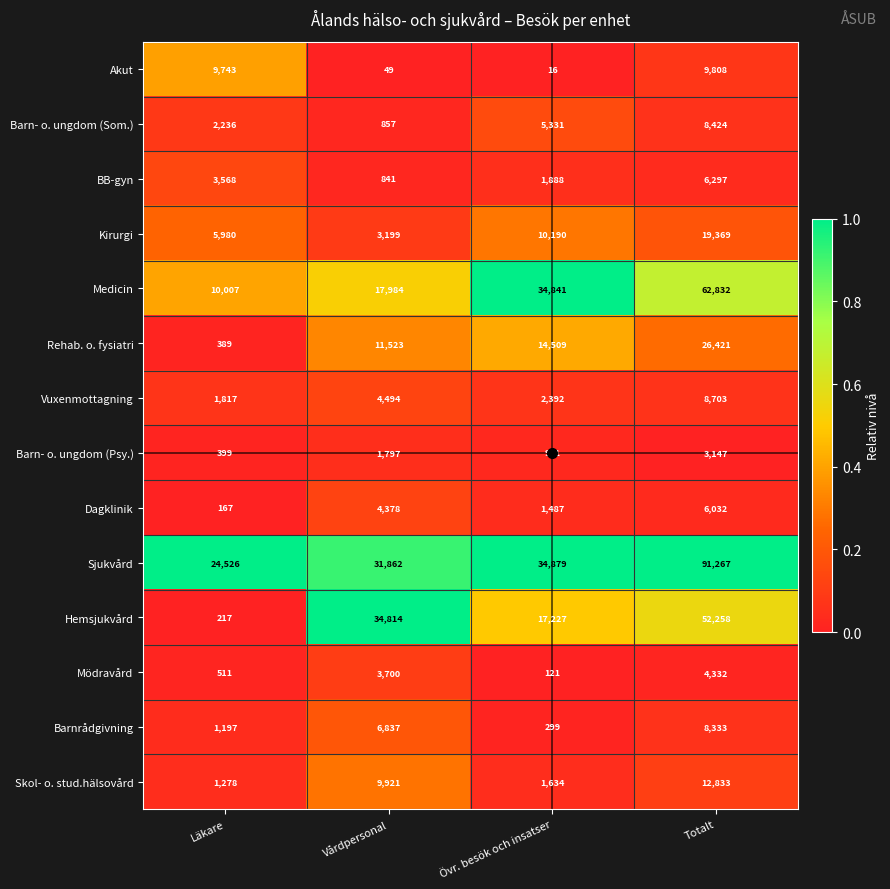

What is the sum of the Sjukvård values at Övr. besök och insatser and Totalt?

126146